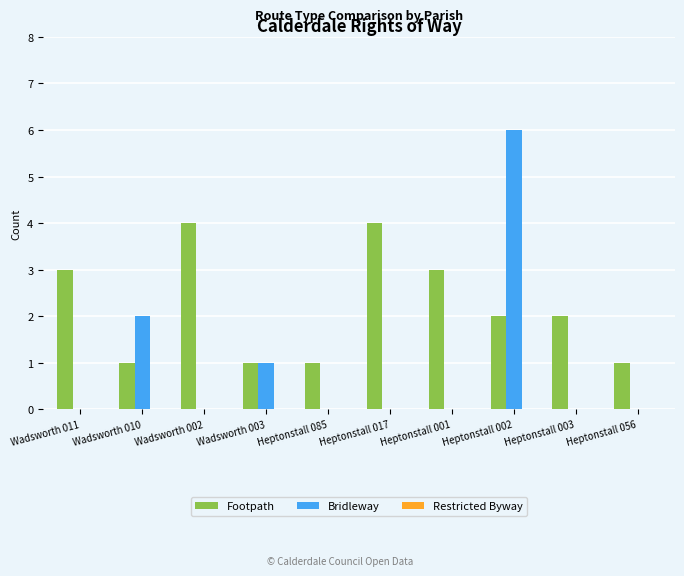

Which series changed the most between Wadsworth 003 and Heptonstall 002?

Bridleway